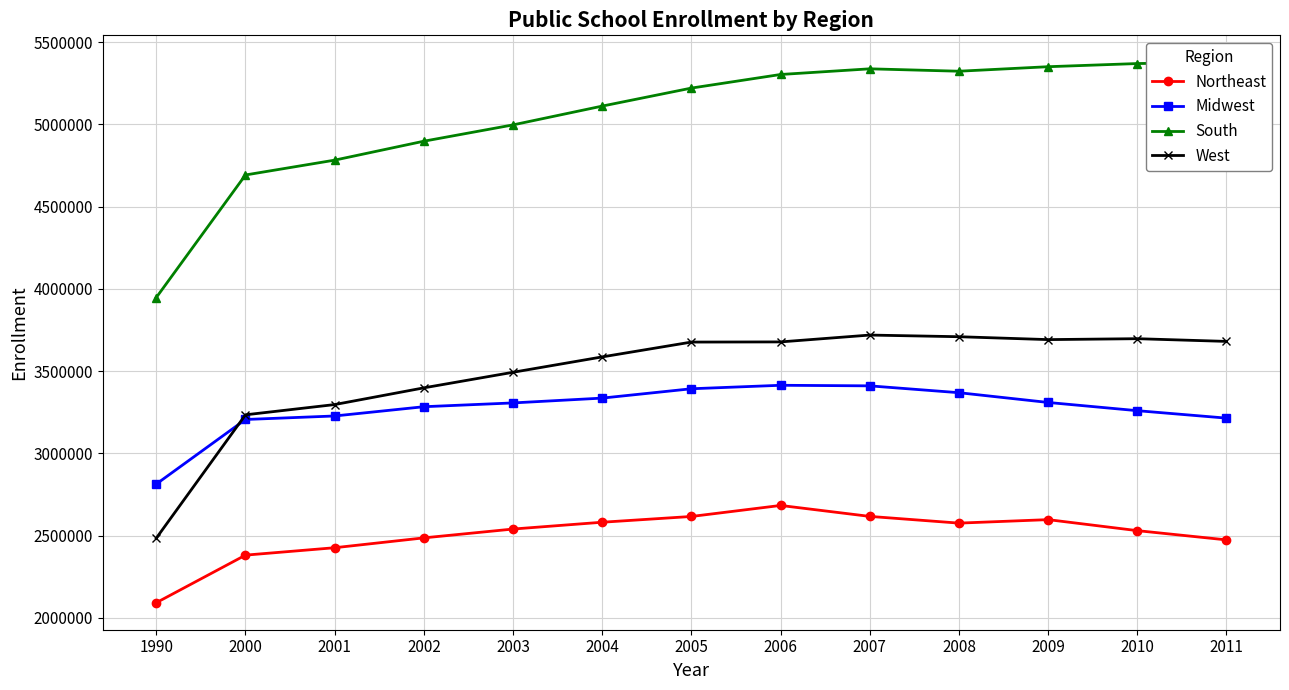

What is the spread (max minus min) of values at 2011?

2902914